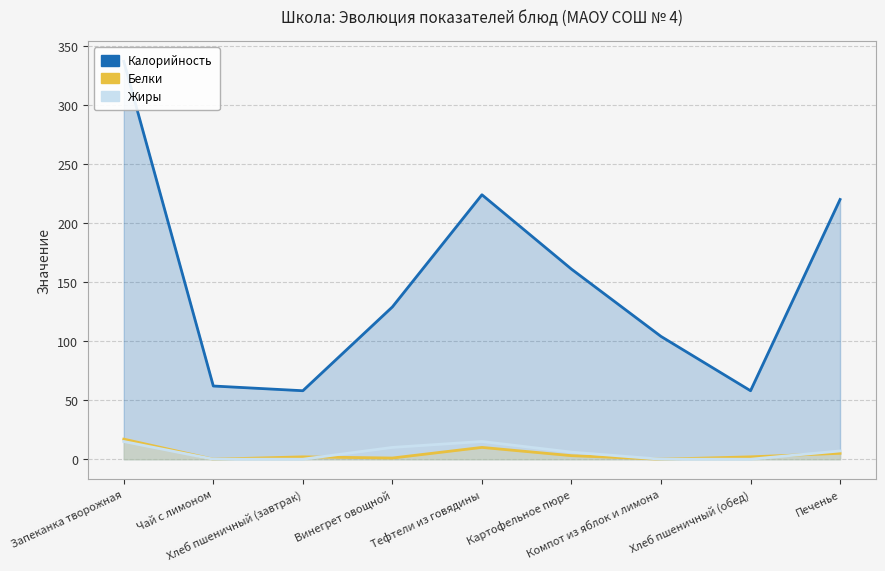

True or false: Калорийность has a value of 67 at Печенье.

False